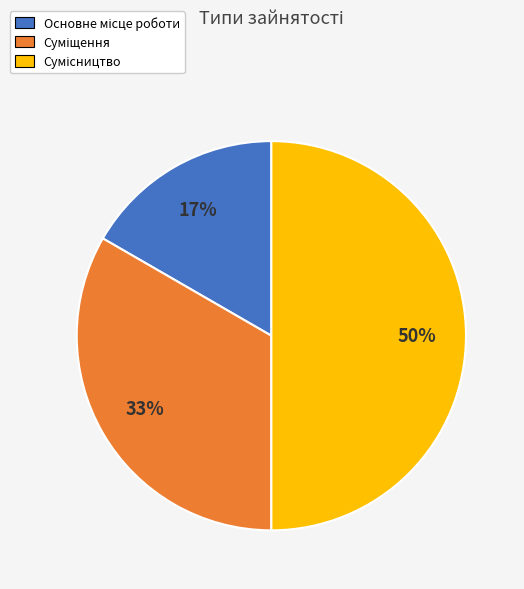

To the nearest percent, what is the difference between the largest and smallest slice percentages?

33%